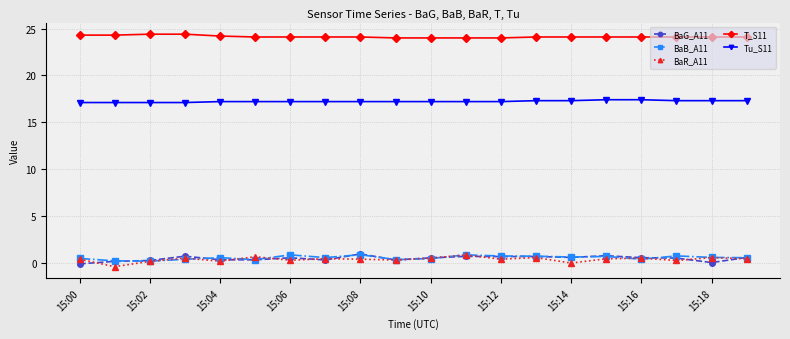

True or false: BaB_A11 and T_S11 intersect in this chart.

False